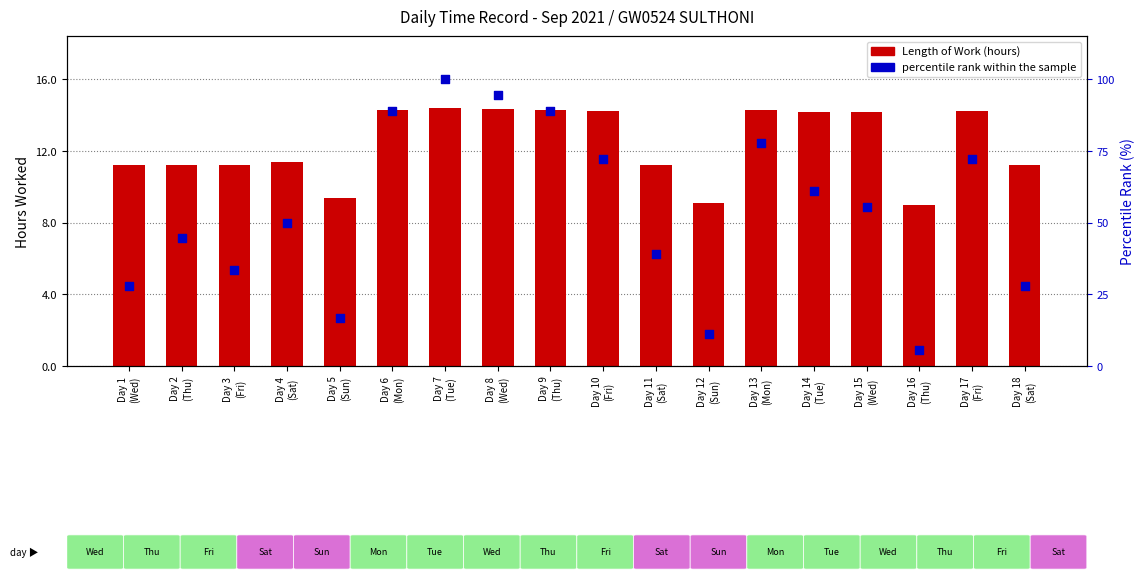

Is the value of Length of Work at Day 18
(Sat) greater than the value of percentile rank within the sample at Day 7
(Tue)?

No